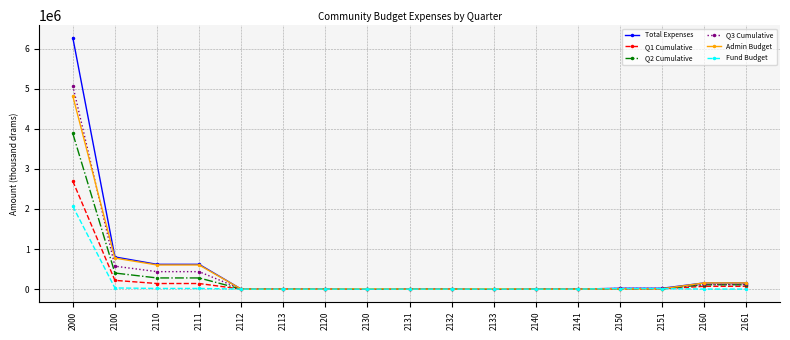

True or false: Q1 Cumulative has more than 0 points higher than both neighbors.

True